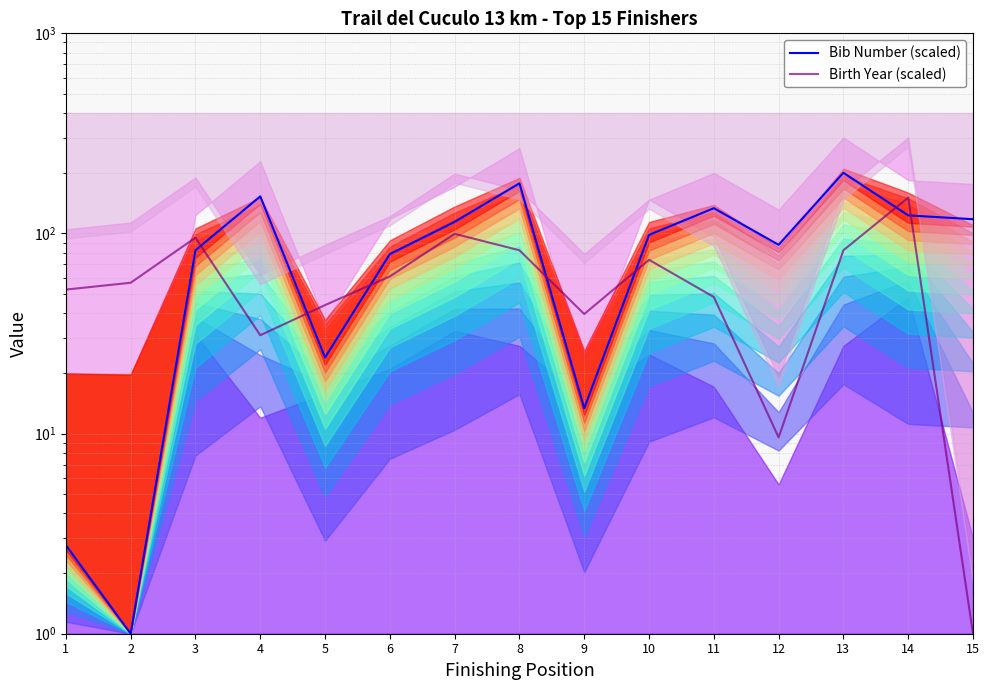

The value of Bib Number (scaled) at 13 is 46.6. True or false?

False